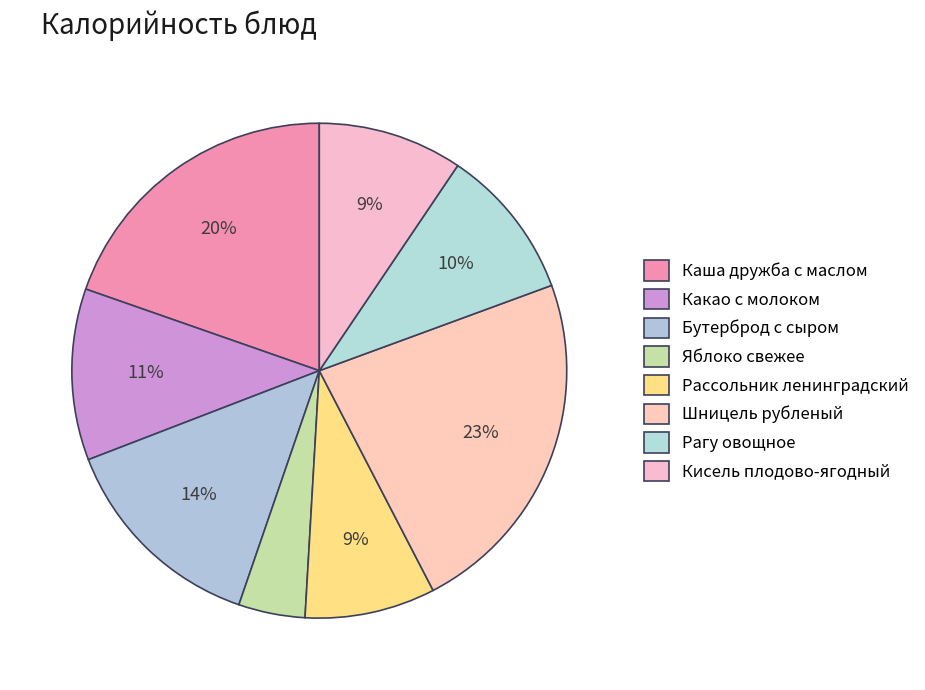

True or false: Рагу овощное accounts for 19% of the total.

False